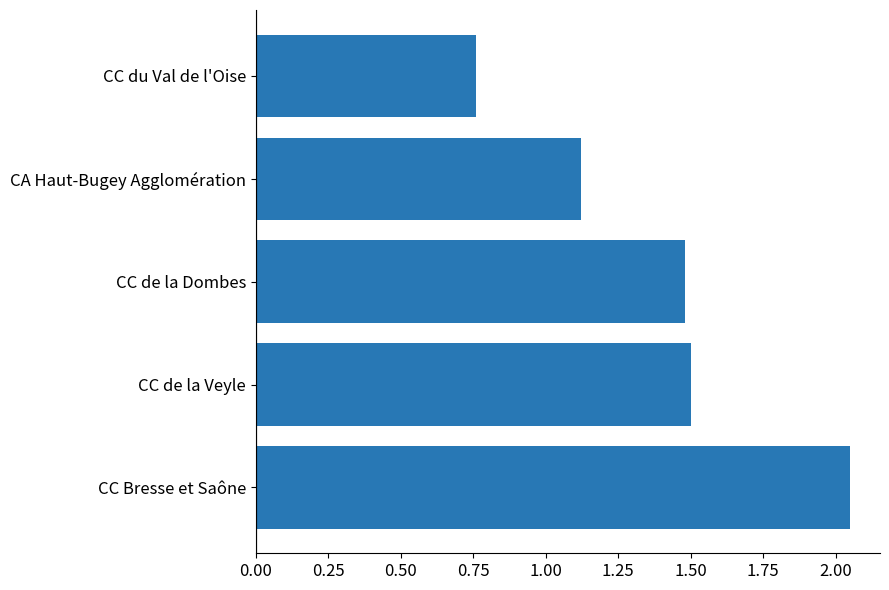

What is the difference between the second highest and minimum values?

0.7